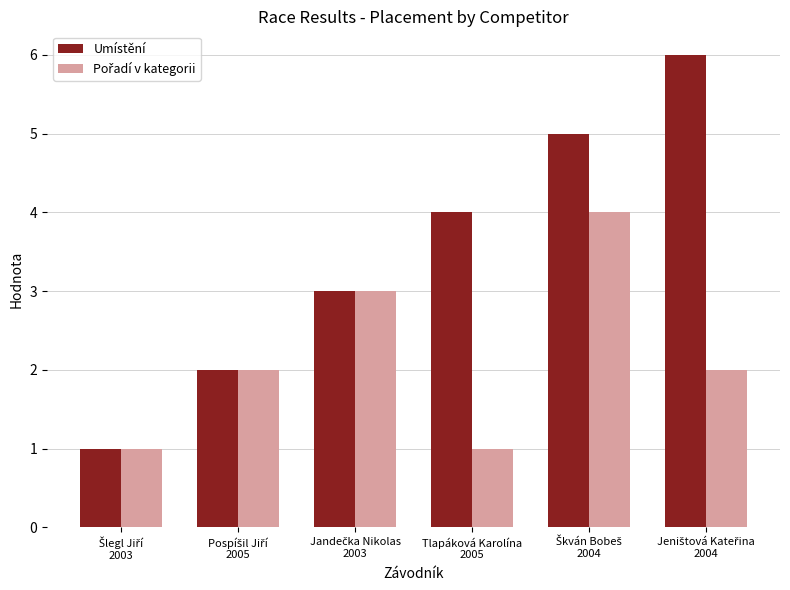

How many categories are shown in the chart?

6